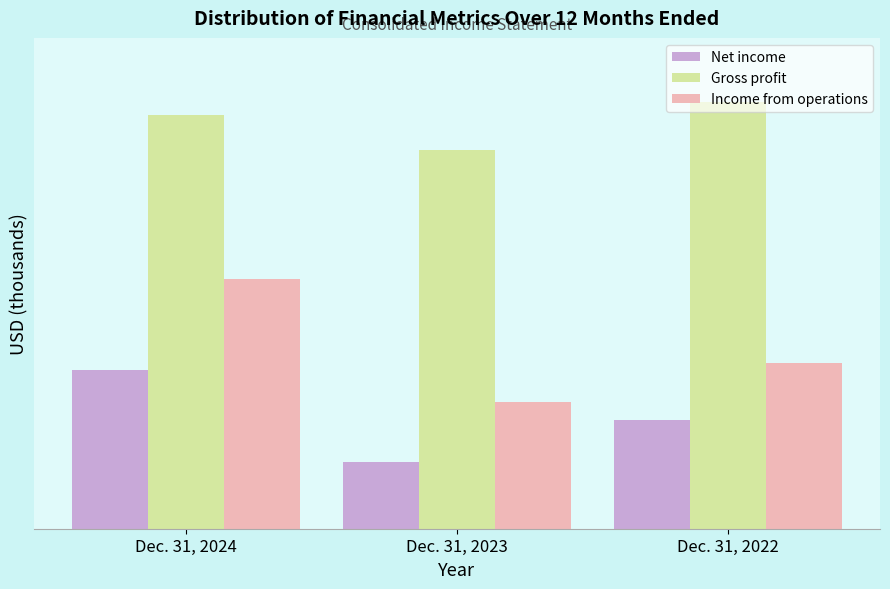

What are all the series names shown in the legend?

Net income, Gross profit, Income from operations